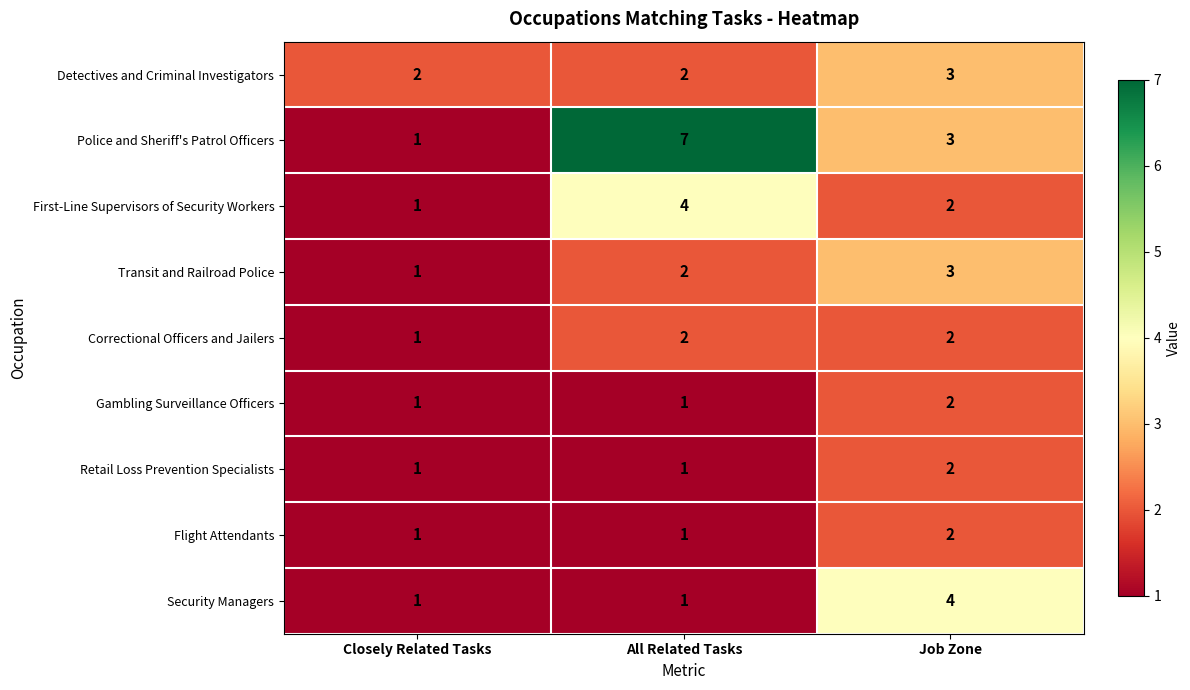

The Correctional Officers and Jailers series shows 3 at Job Zone. True or false?

False